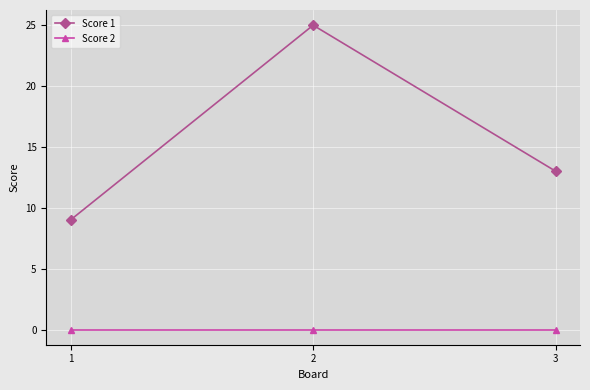

What is the maximum value shown in the chart?

25